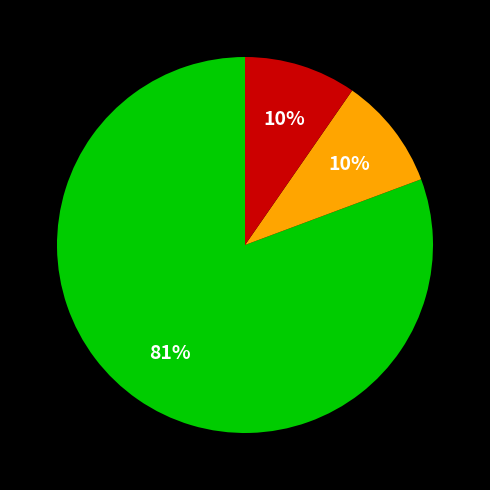

To the nearest percent, what is the average slice percentage?

33%